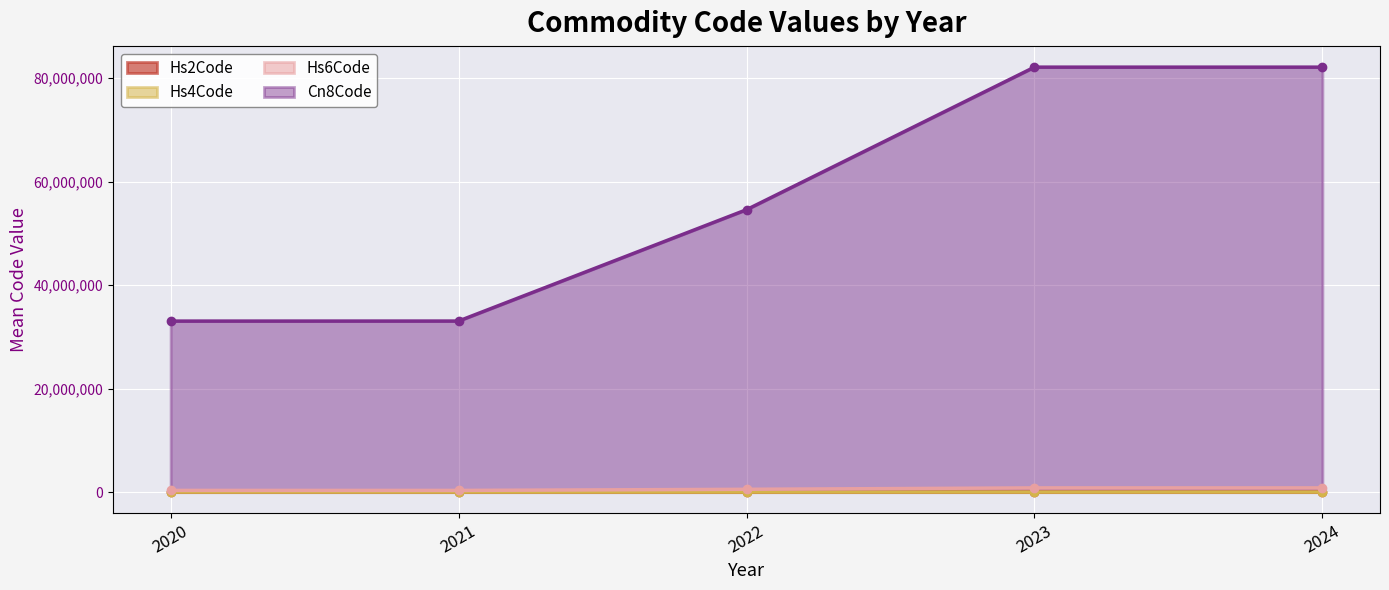

Which category has the lowest value across all series?

2020